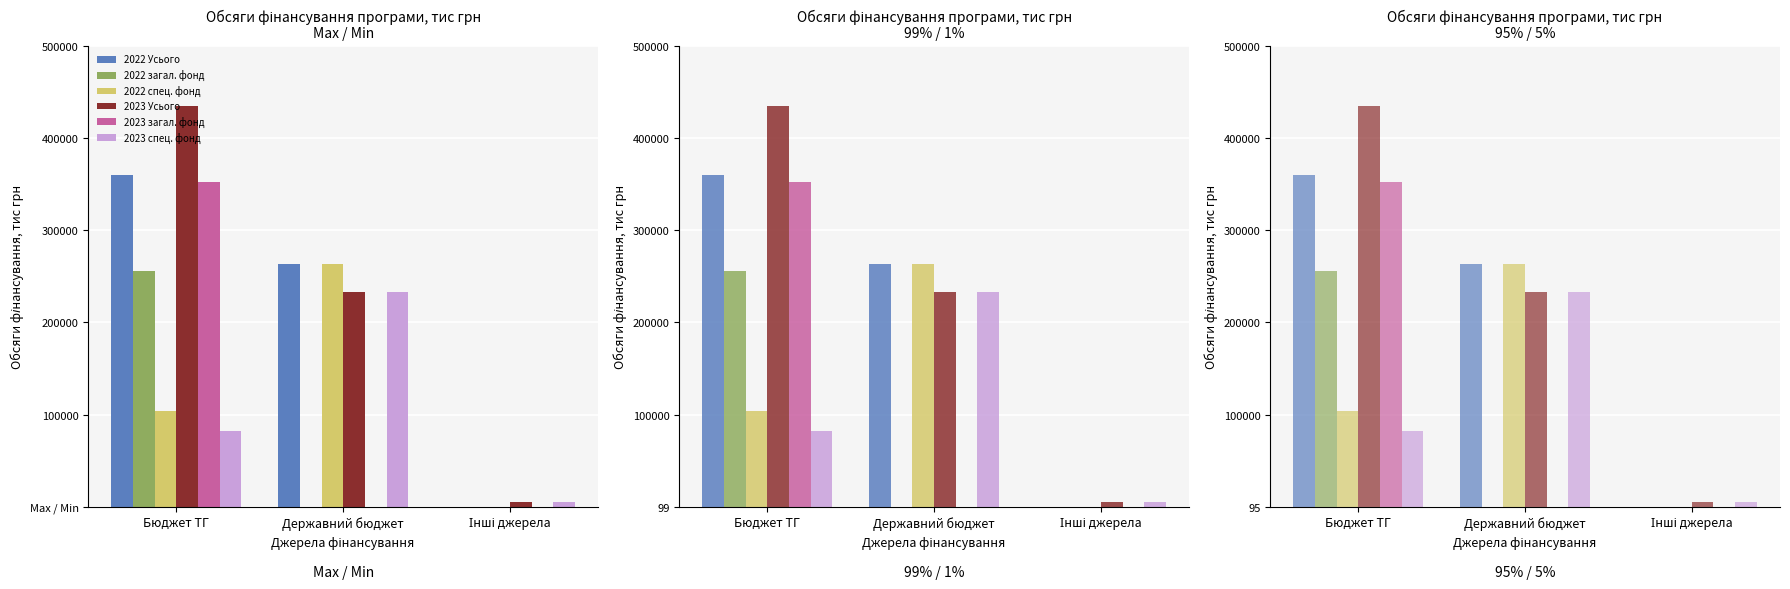

What position from the right is Державний бюджет?

2